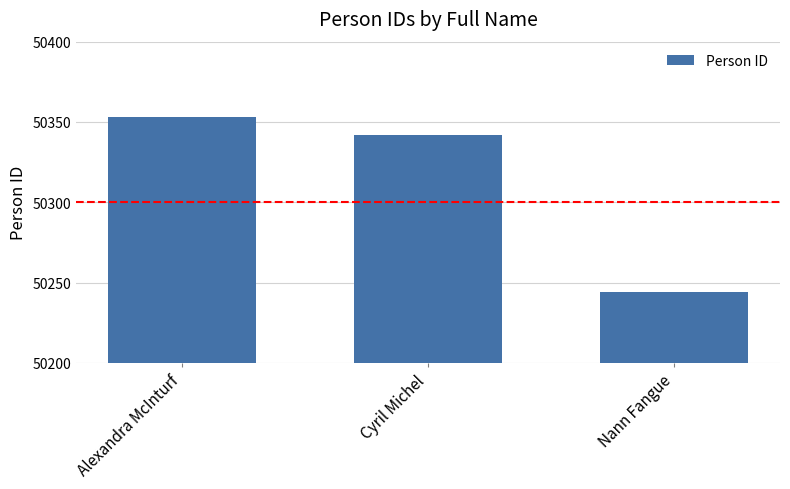

What is the difference between the maximum and minimum values?

109